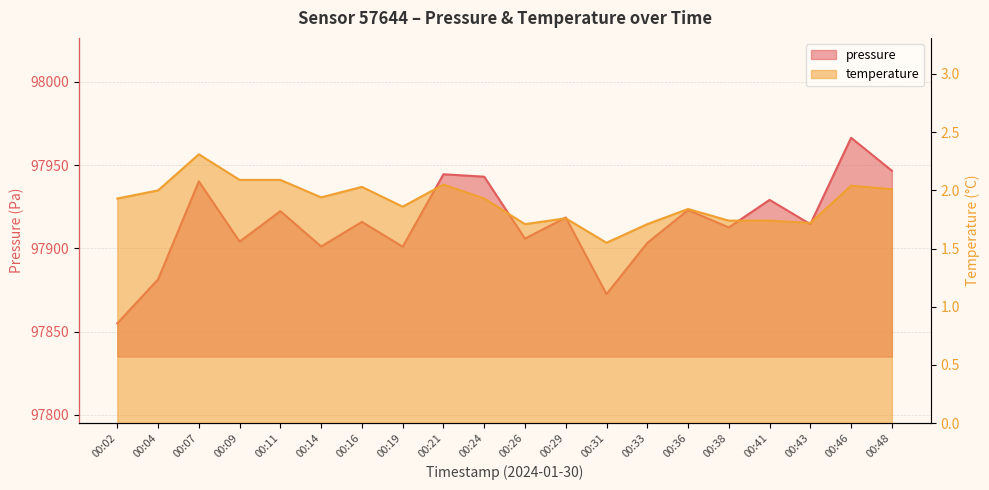

How many lines are shown in the chart?

2